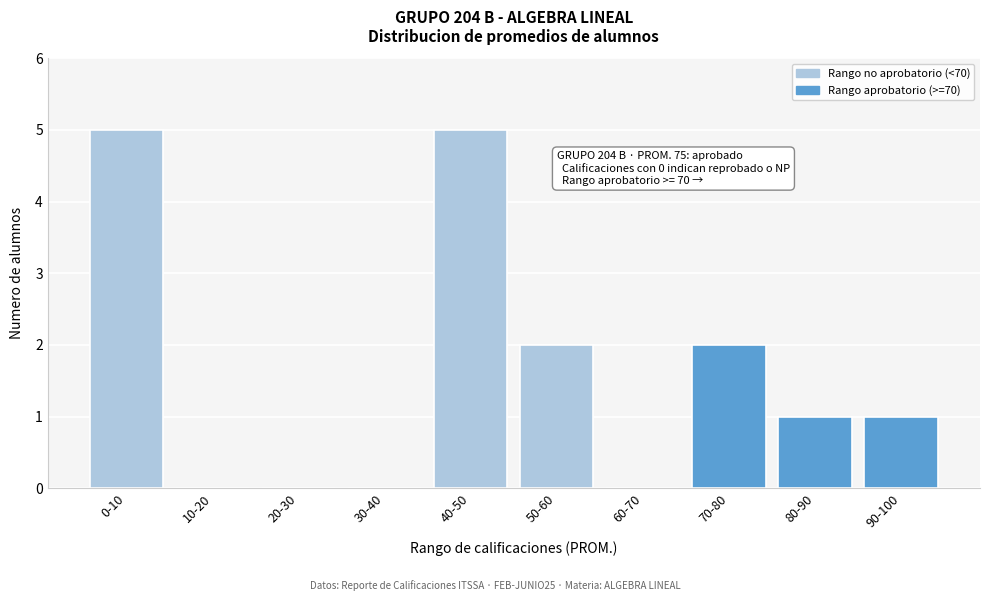

Reading left to right, extract all data points from this chart.

0-10=5	10-20=0	20-30=0	30-40=0	40-50=5	50-60=2	60-70=0	70-80=2	80-90=1	90-100=1